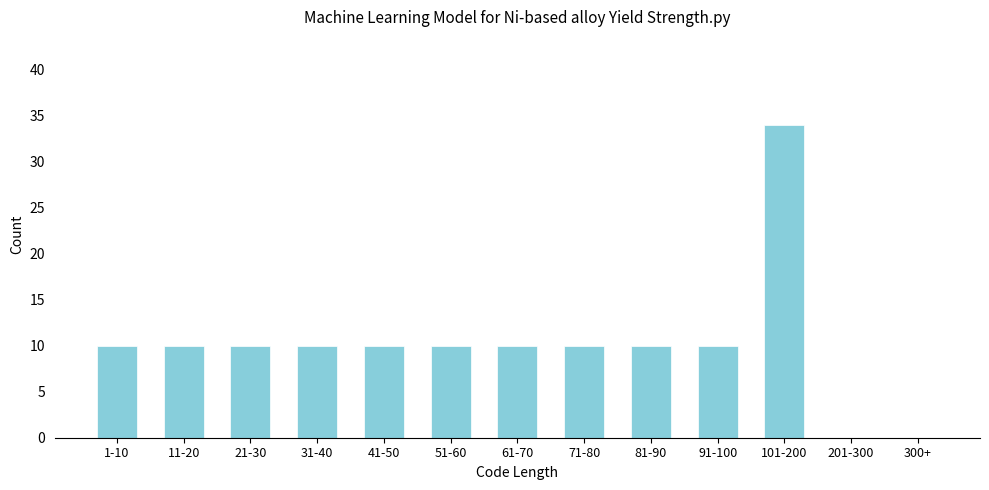

Reading left to right, transcribe all the data shown in this chart.

1-10=10	11-20=10	21-30=10	31-40=10	41-50=10	51-60=10	61-70=10	71-80=10	81-90=10	91-100=10	101-200=34	201-300=0	300+=0